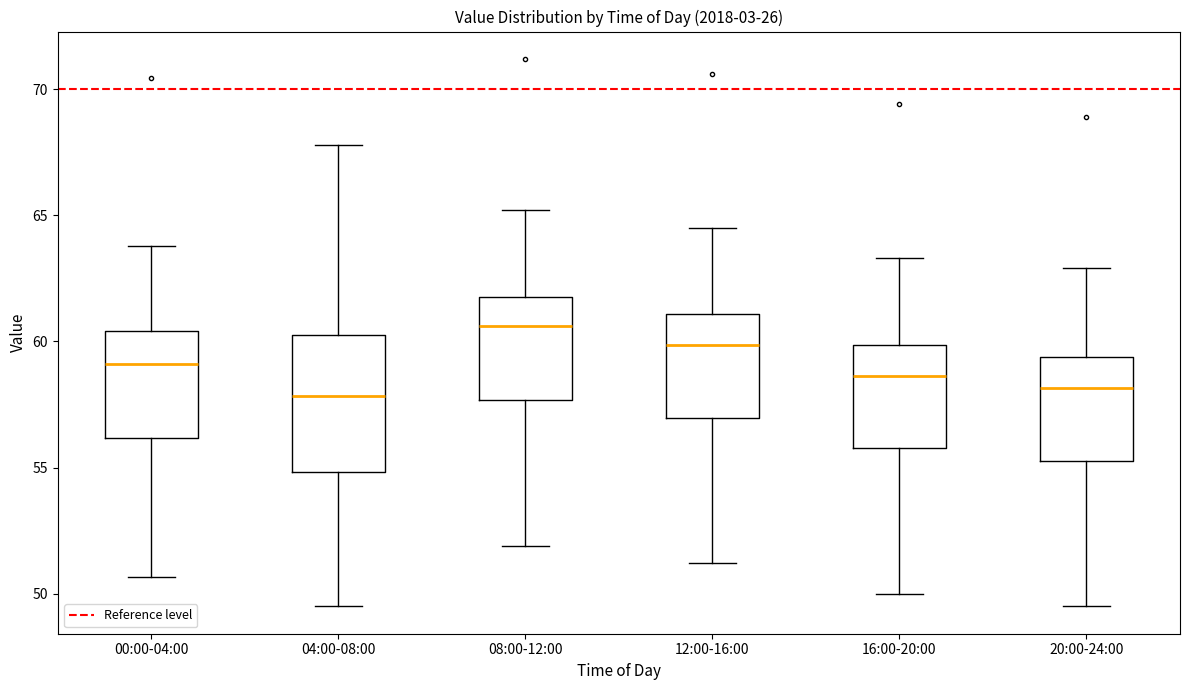

Which box is the tallest, from its lower edge to its upper edge?

04:00-08:00